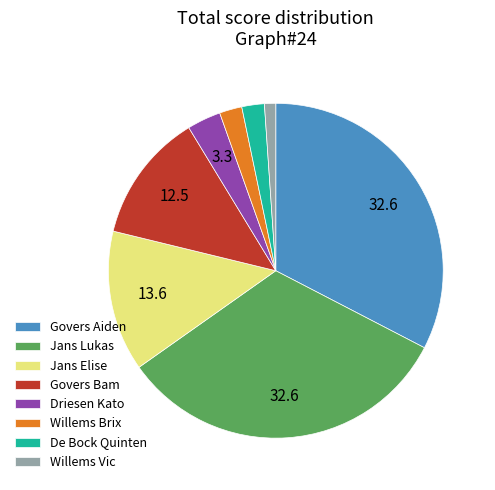

Between Driesen Kato and Jans Elise, which is larger?

Jans Elise